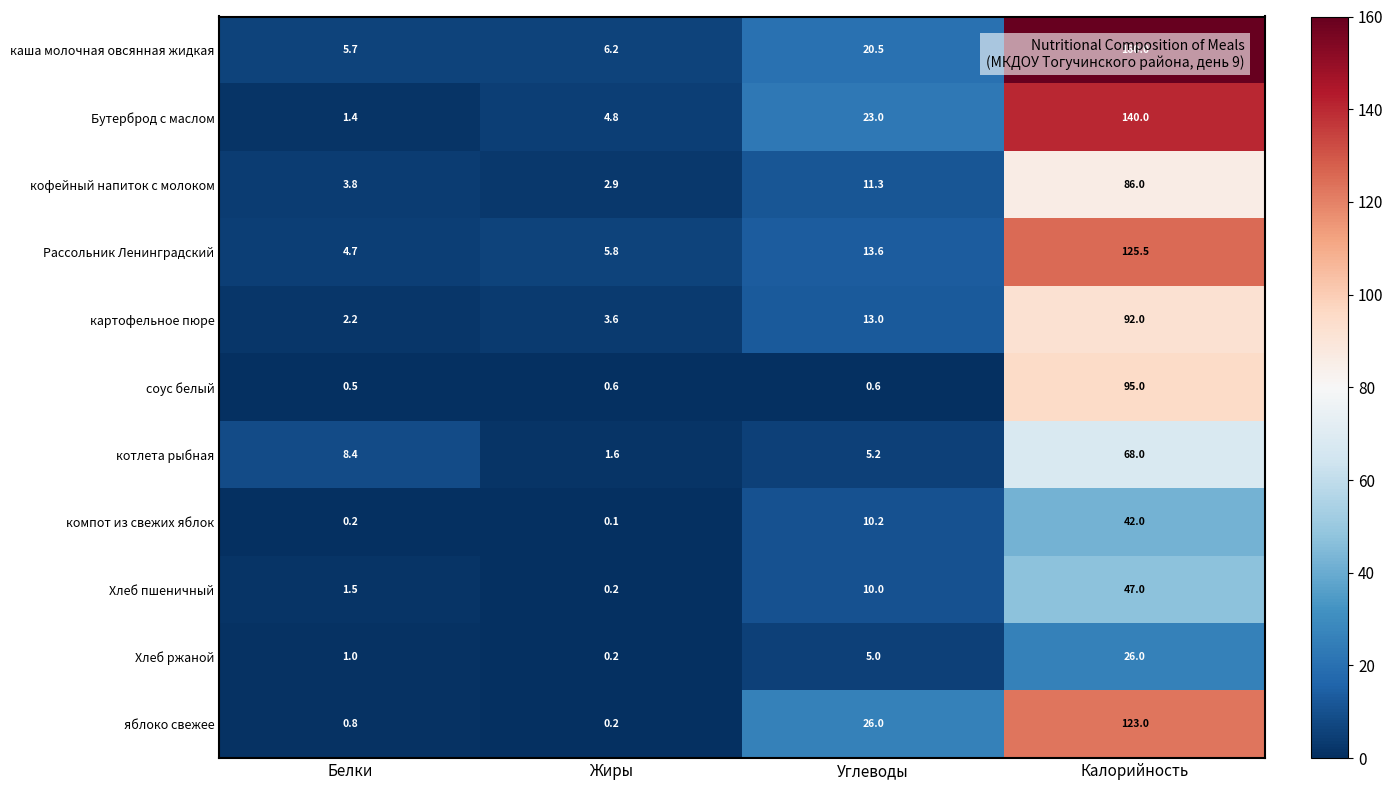

Which category has the highest value across all series?

Калорийность